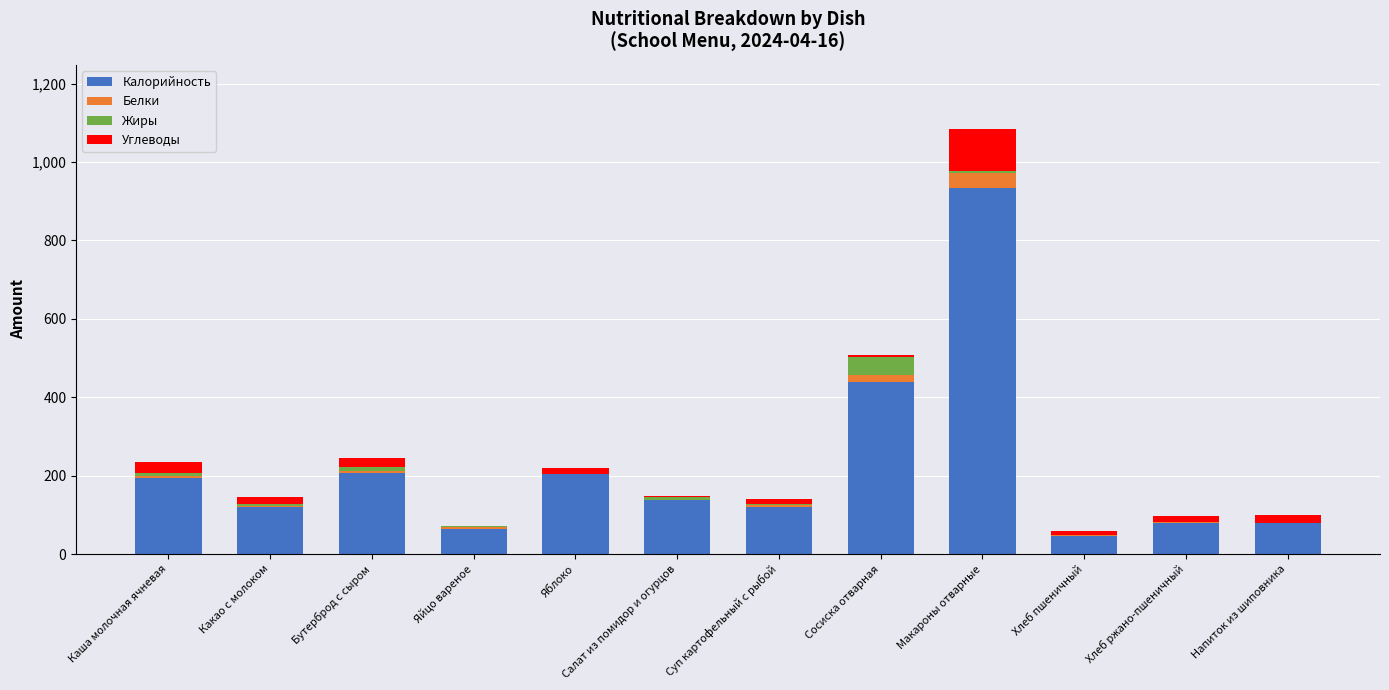

At which category is the sum across all series the highest?

Макароны отварные